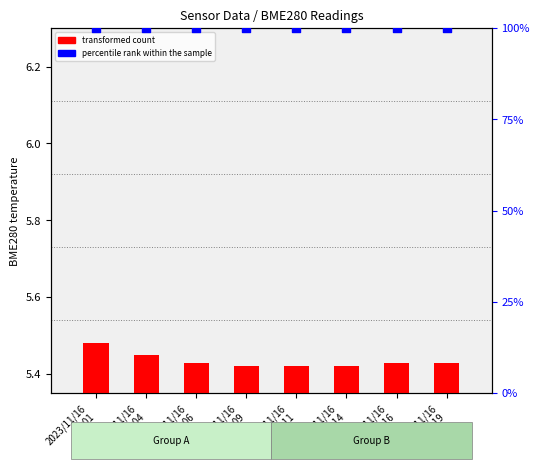

Is the value of transformed count at 2023/11/16
00:06 greater than the value of percentile rank within the sample at 2023/11/16
00:16?

No